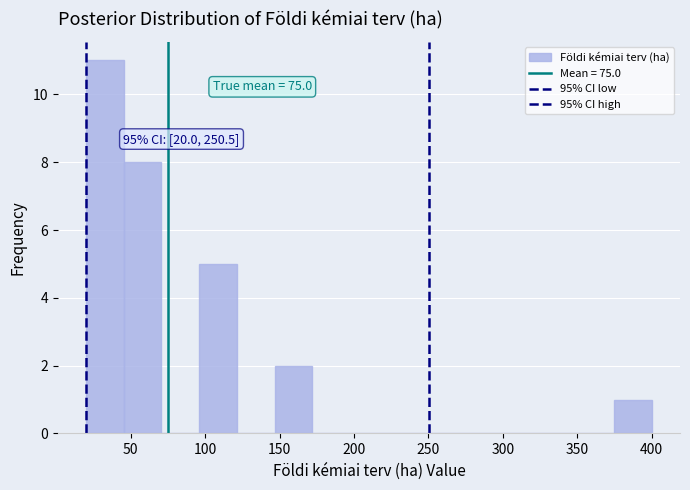

Which range on the x-axis has the tallest bar?

20 to 45